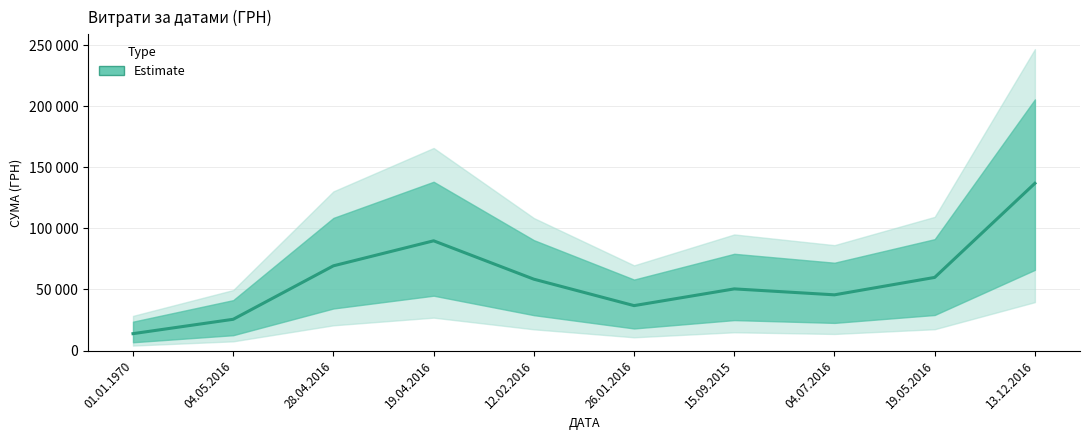

What position from the right is 15.09.2015?

4